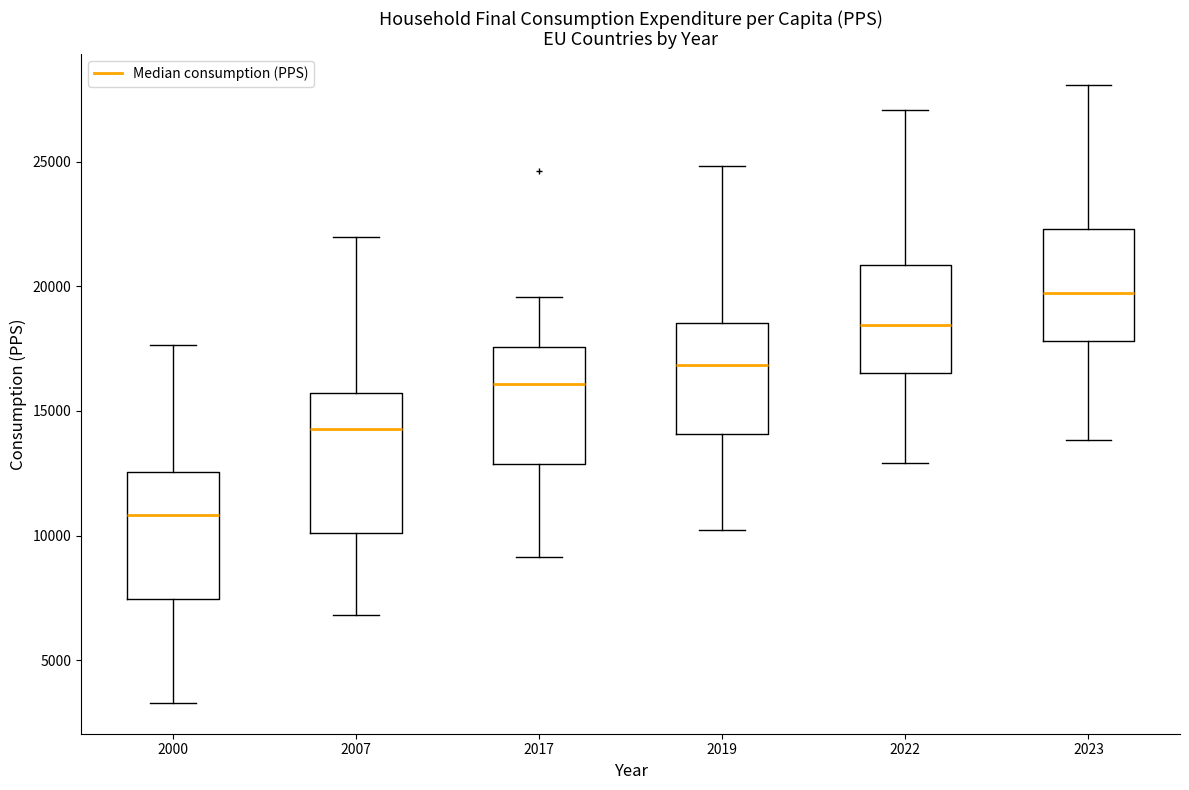

Reading left to right, read every box against the y-axis: the position of its median line, the range the box covers, and the ends of its whiskers. The values are not printed on the chart, so give them approximately, as read against the axis.

2000: median 11000, box 7500 to 12500, whiskers 3500 to 17500
2007: median 14500, box 10000 to 15500, whiskers 7000 to 22000
2017: median 16000, box 13000 to 17500, whiskers 9000 to 19500
2019: median 17000, box 14000 to 18500, whiskers 10000 to 25000
2022: median 18500, box 16500 to 21000, whiskers 13000 to 27000
2023: median 19500, box 18000 to 22500, whiskers 14000 to 28000